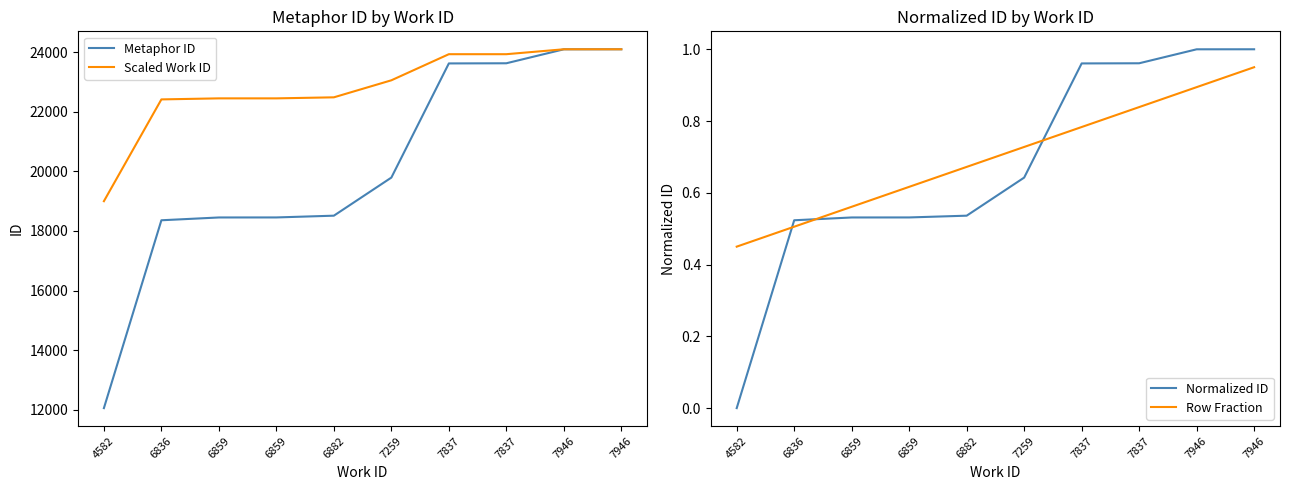

Where does the Scaled Work ID series first go above 23059?

7259